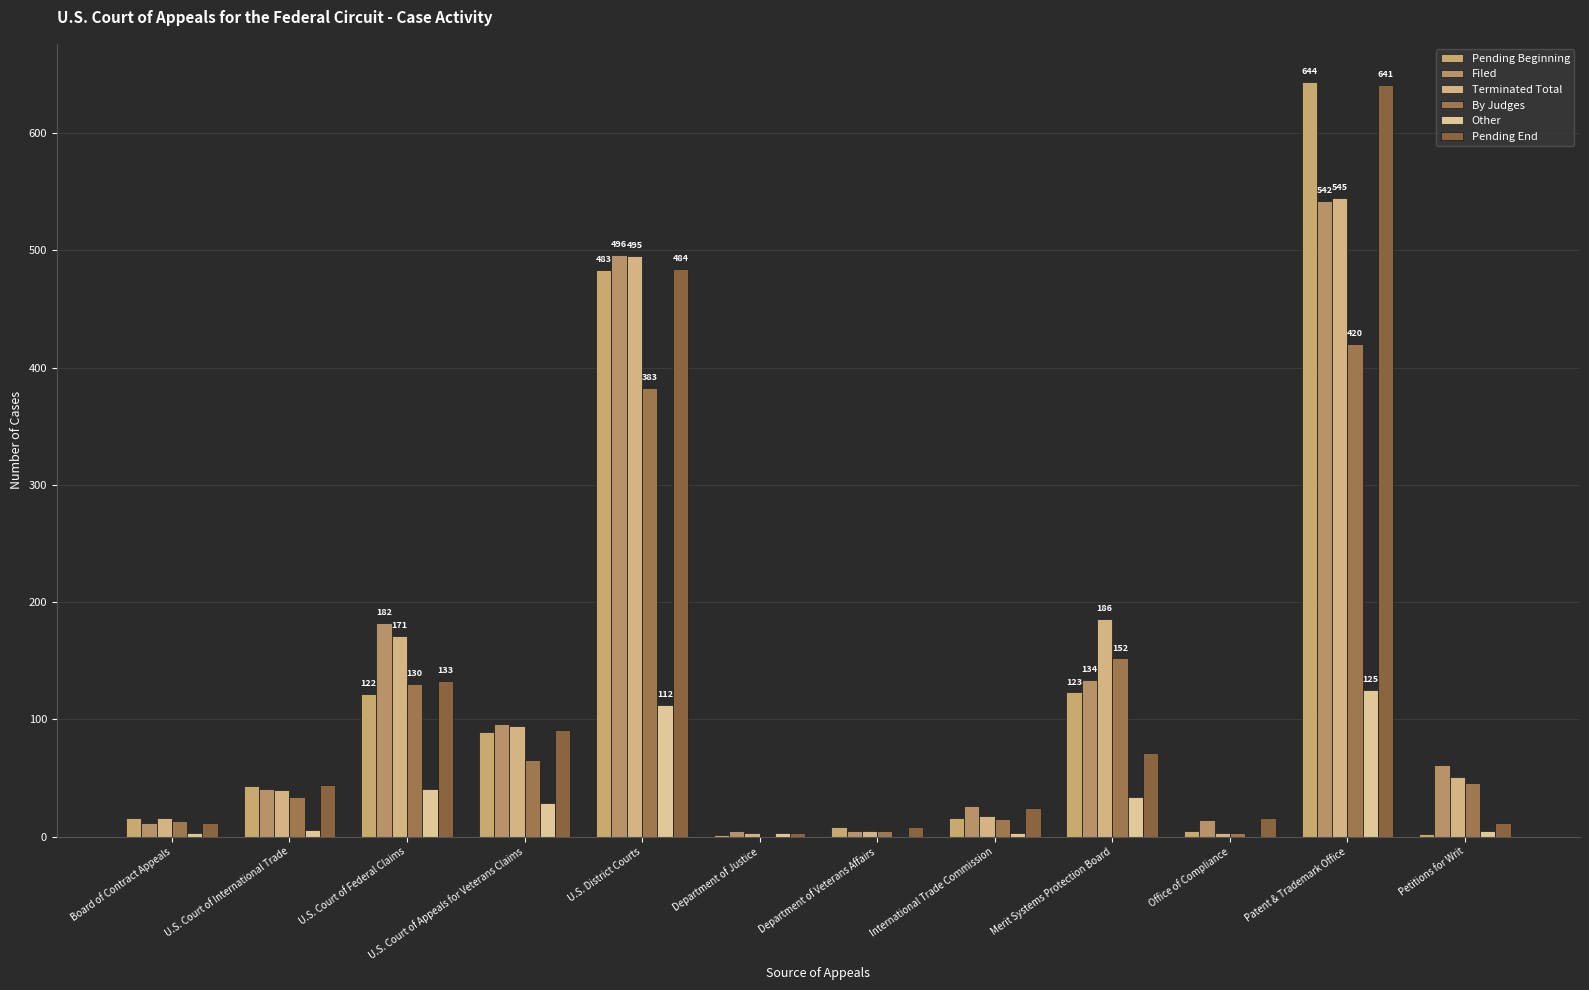

Does the chart contain stacked bars?

No